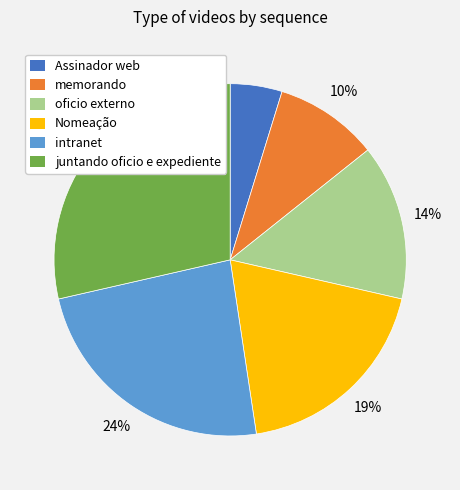

Count the number of slices in the pie.

6